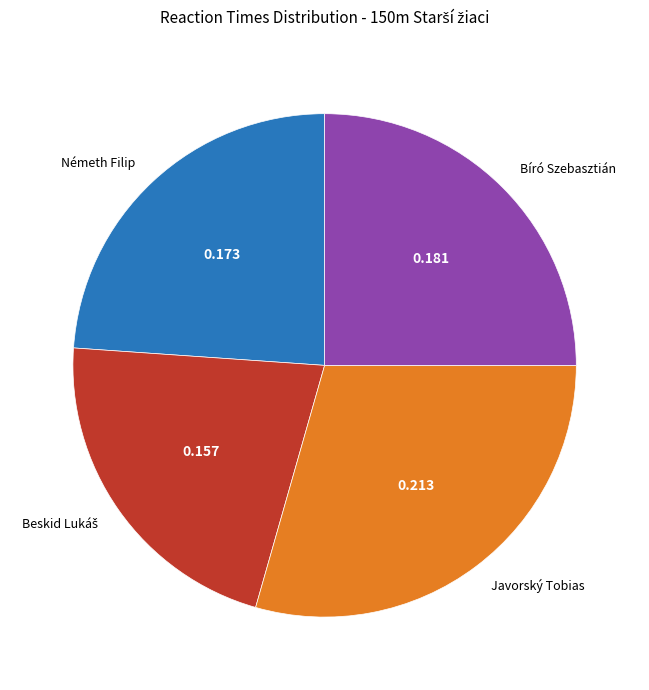

Does Bíró Szebasztián represent more than half of the total?

No